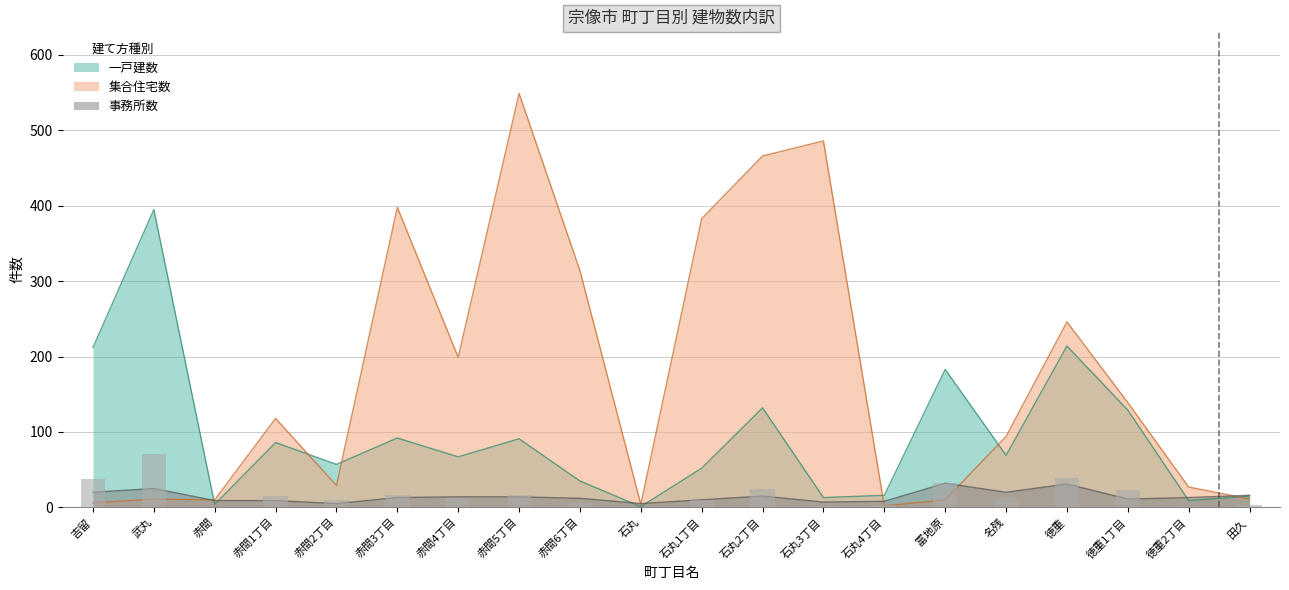

What is the lowest value of the 事務所数 series?

5